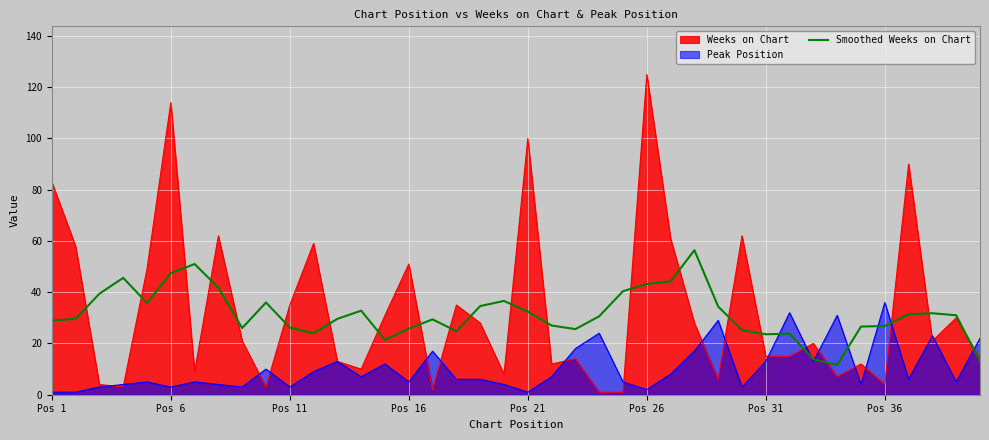

Rank the series by their maximum value, from highest to lowest.

Weeks on Chart, Smoothed Weeks on Chart, Peak Position